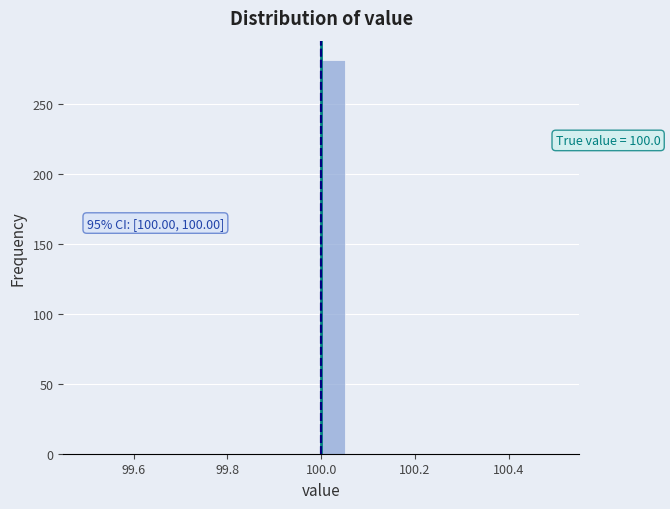

Around what value on the x-axis is the tallest bar? Give the approximate position of its centre, as read against the axis.

100.02